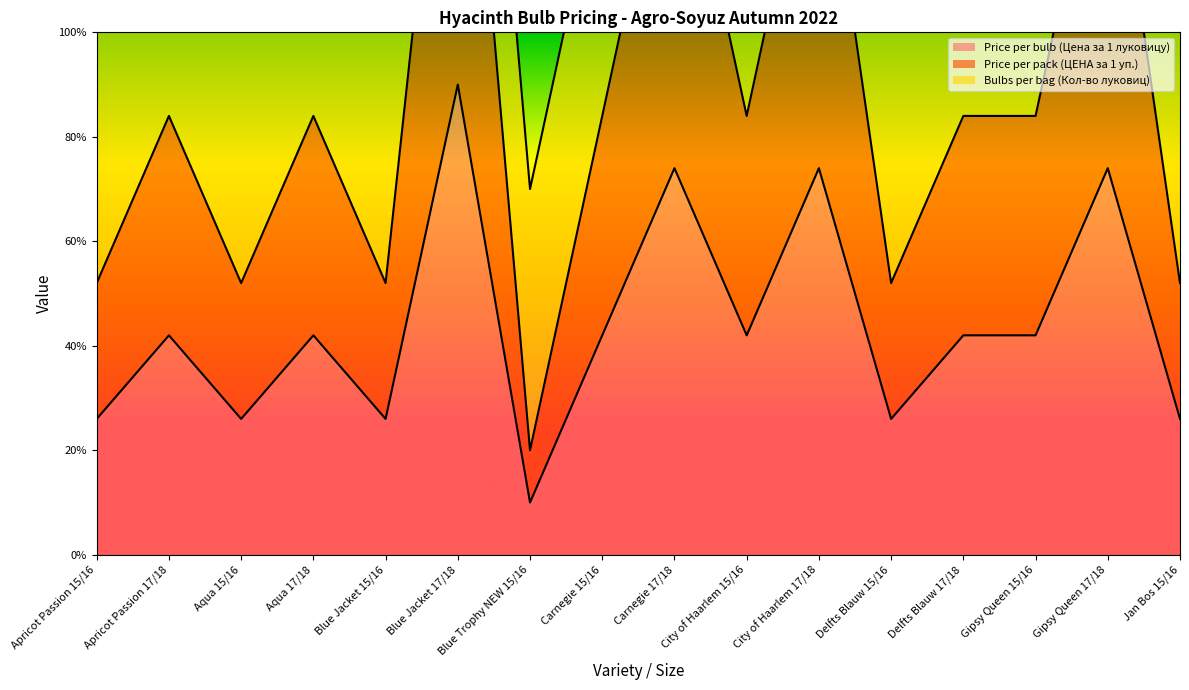

List the labels in order of Price per bulb (Цена за 1 луковицу) value, smallest first.

Blue Trophy NEW 15/16, Apricot Passion 15/16, Aqua 15/16, Blue Jacket 15/16, Delfts Blauw 15/16, Jan Bos 15/16, Apricot Passion 17/18, Aqua 17/18, Carnegie 15/16, City of Haarlem 15/16, Delfts Blauw 17/18, Gipsy Queen 15/16, Carnegie 17/18, City of Haarlem 17/18, Gipsy Queen 17/18, Blue Jacket 17/18